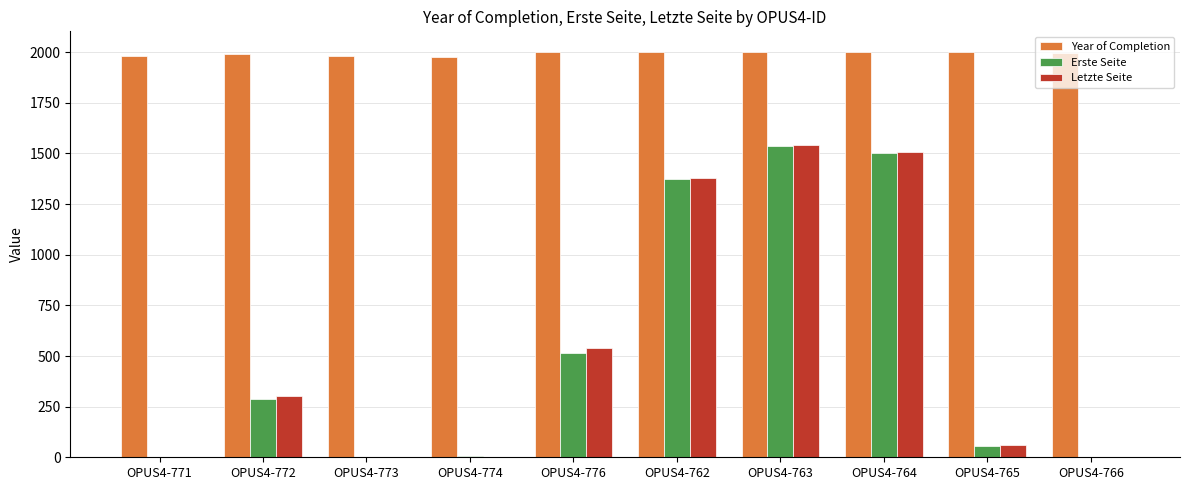

What is the highest value of the Year of Completion series?

2003